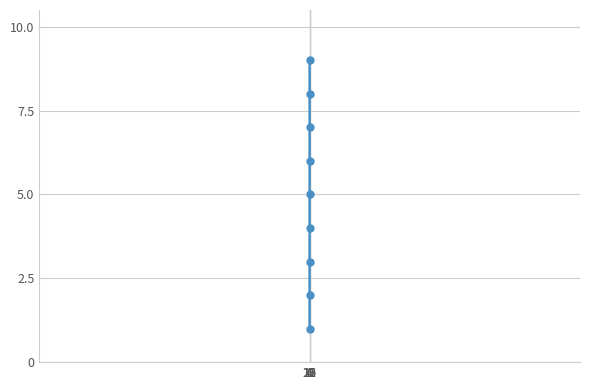

Reading left to right, extract all data points from this chart.

1	2	3	4	5	6	7	8	9